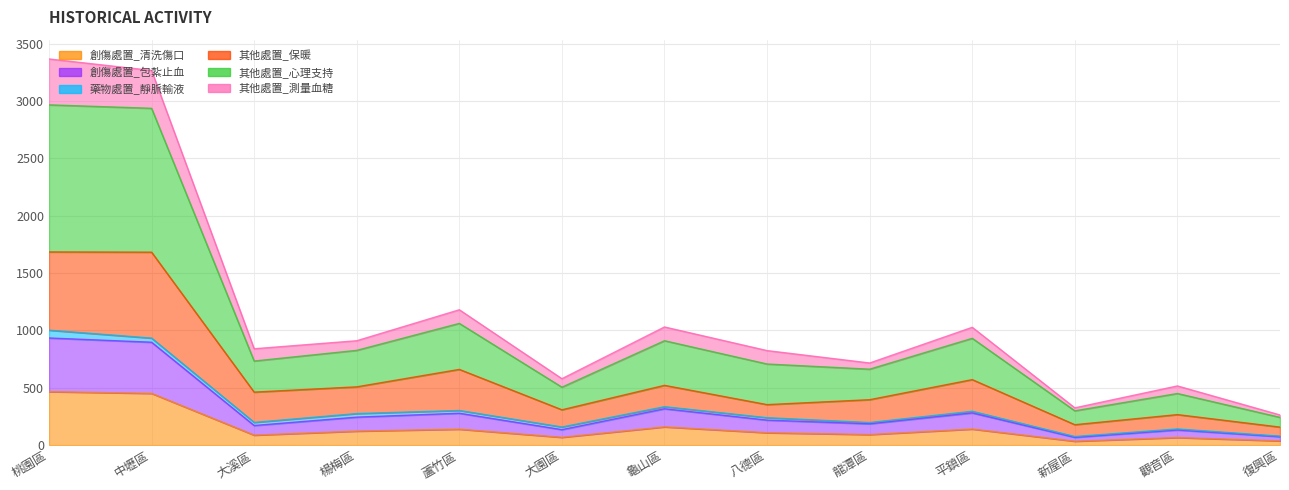

Which series has the largest total across all categories?

其他處置_心理支持